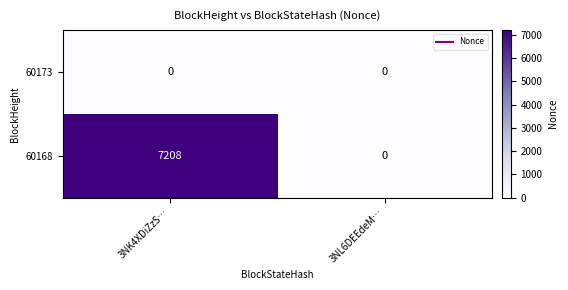

Reading left to right, list all the values displayed in this chart.

60173: 0	0
60168: 7208	0